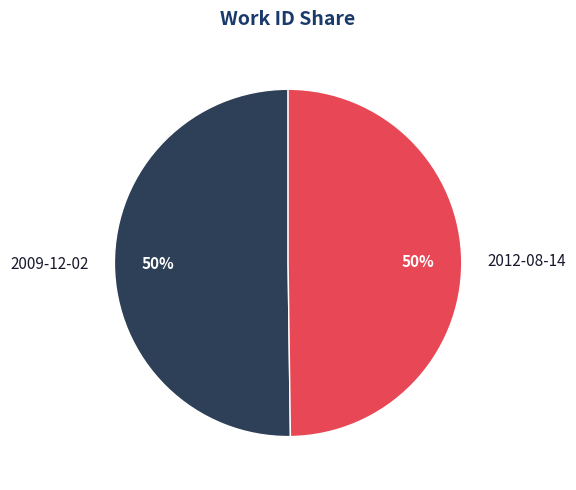

Do 2009-12-02 and 2012-08-14 together represent more than half of the pie?

Yes